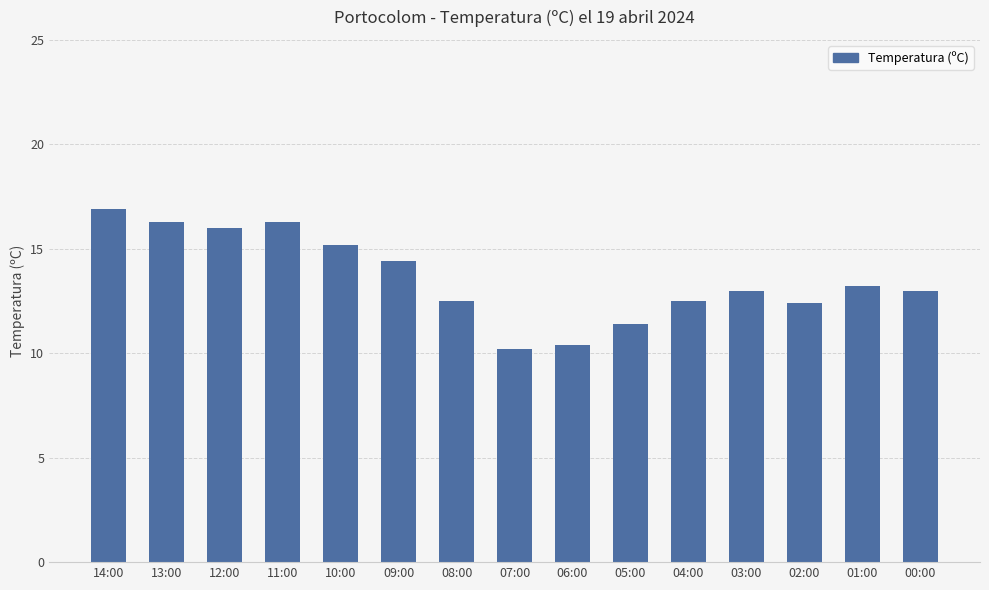

What is the sum of the values at 08:00 and 05:00?

23.9